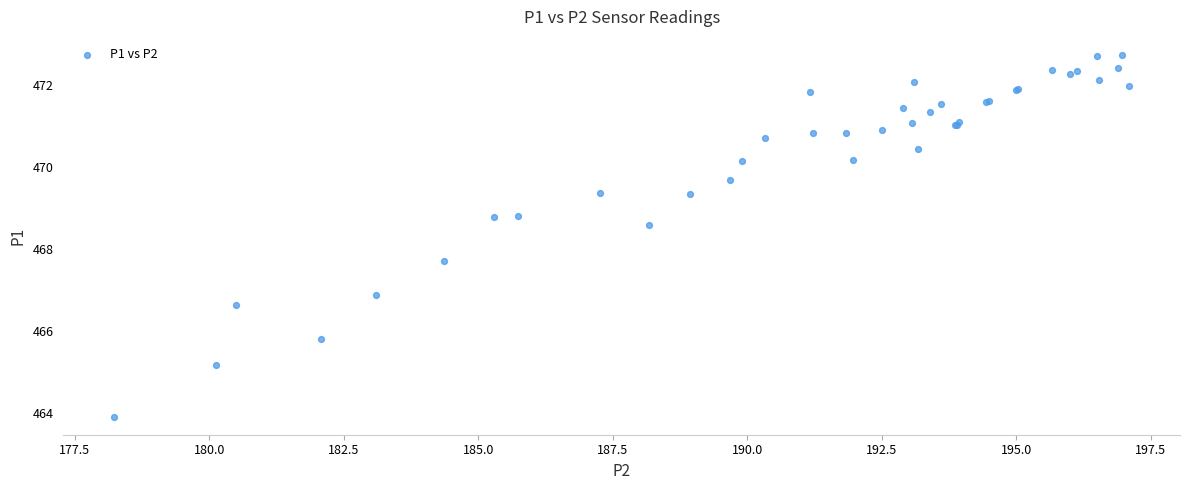

What Y value in the scatter plot is closest to 468?

467.7